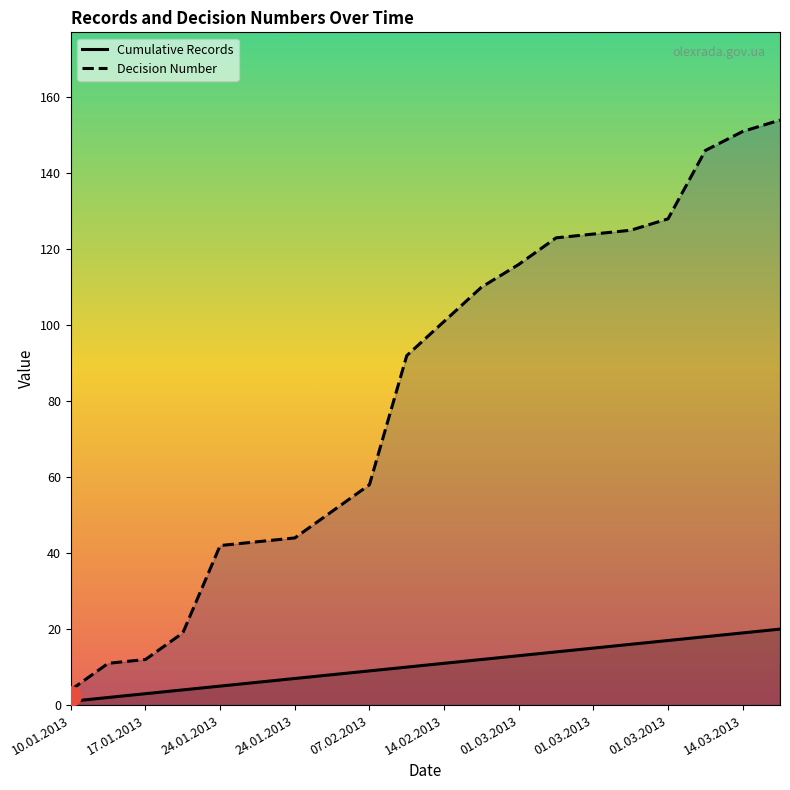

What is the difference between the maximum and minimum values in the Cumulative Records series?

19